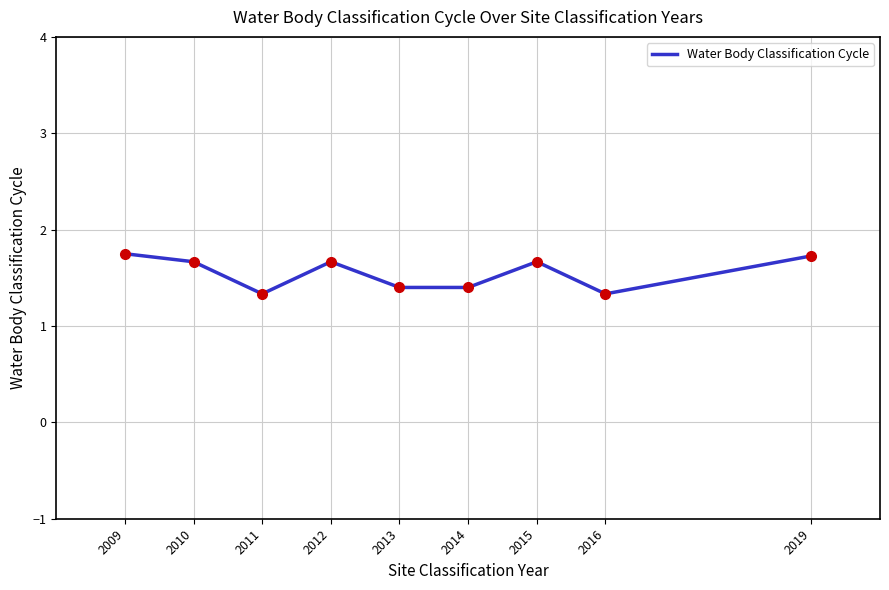

What is the ratio of the value at 2015 to the value at 2019?

1.0